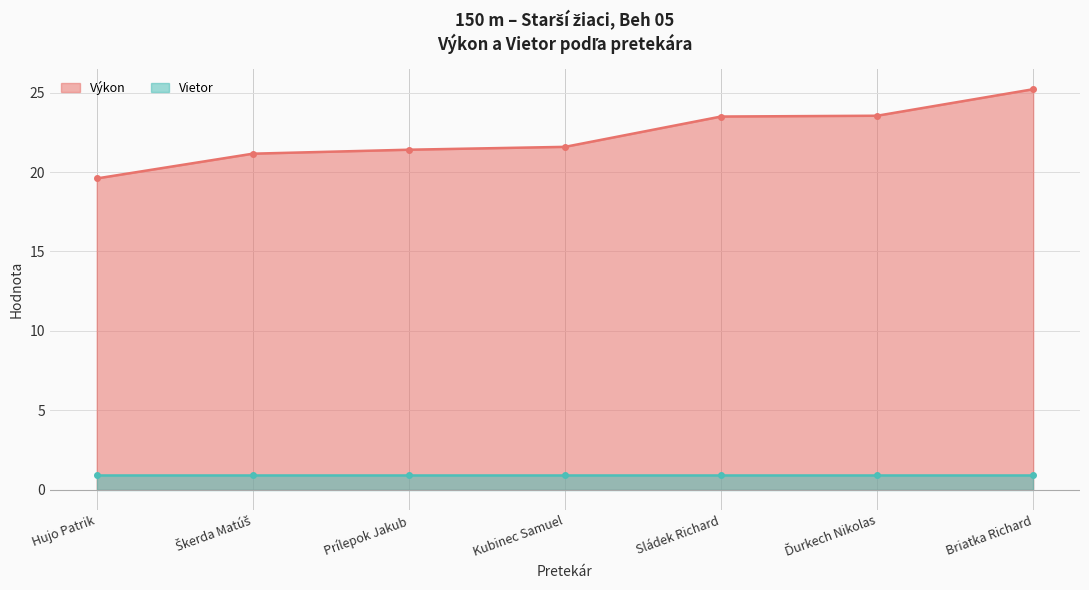

Reading left to right, list all the values displayed in this chart.

Hujo Patrik=19.6	Škerda Matúš=21.2	Prílepok Jakub=21.4	Kubinec Samuel=21.6	Sládek Richard=23.5	Ďurkech Nikolas=23.6	Briatka Richard=25.2